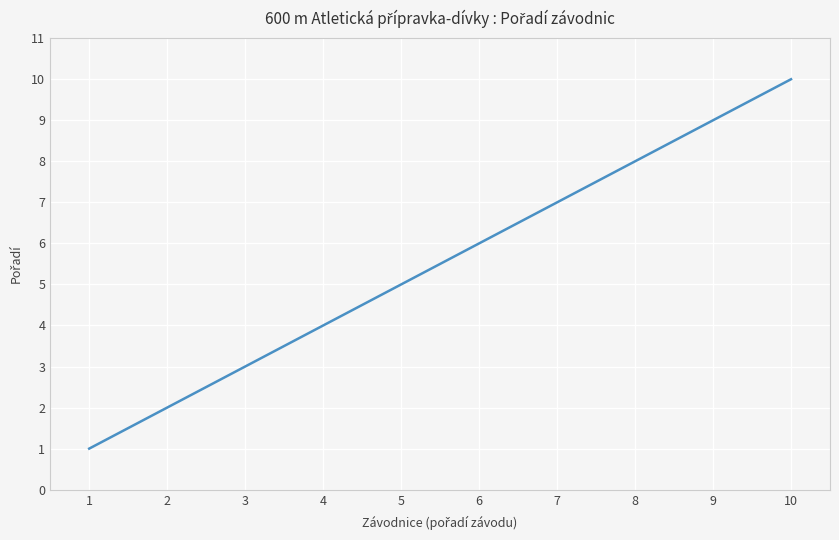

What is the approximate value at 4?

4